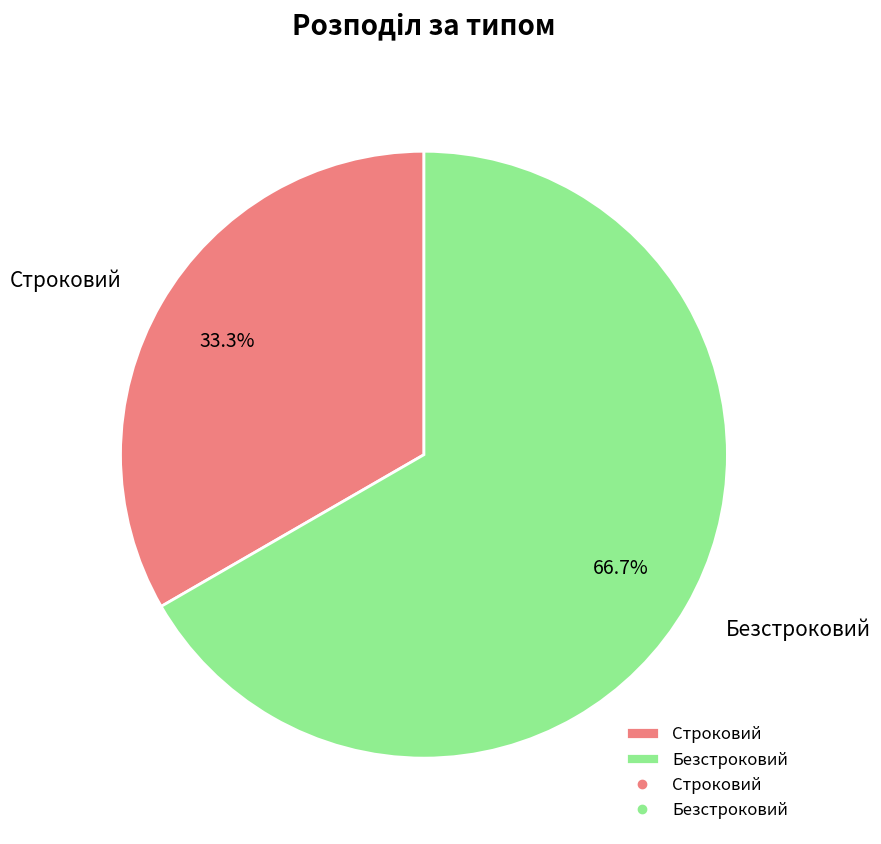

Approximately how many times larger is the value at Безстроковий compared to Строковий?

2.0